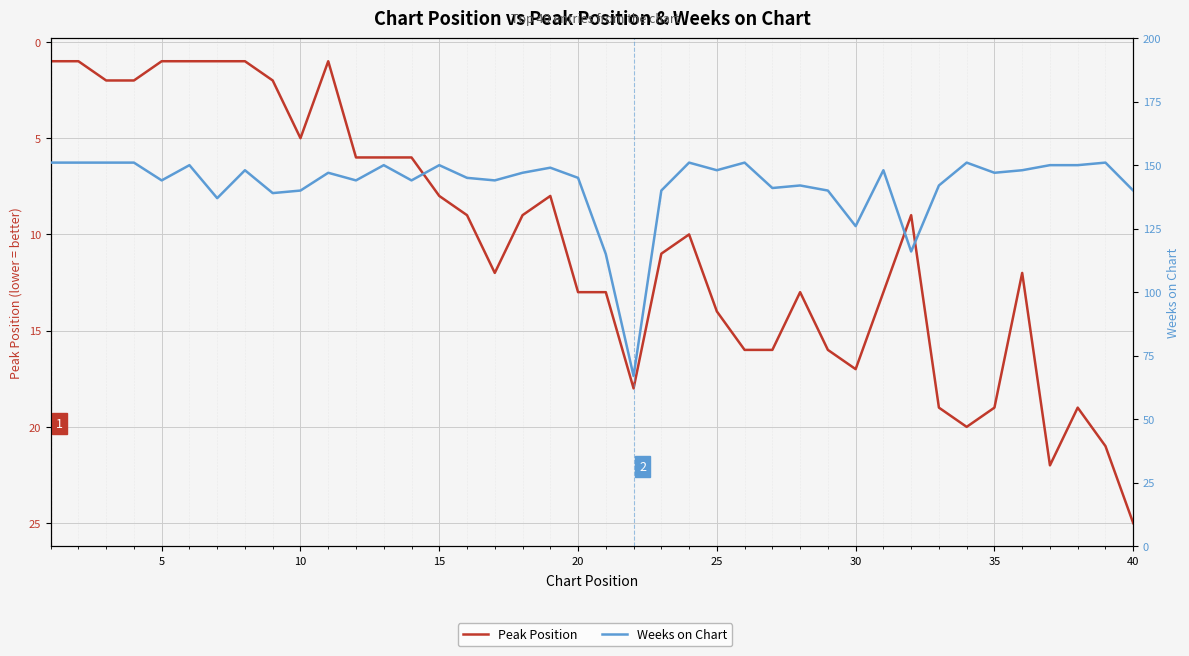

How many lines are shown in the chart?

2